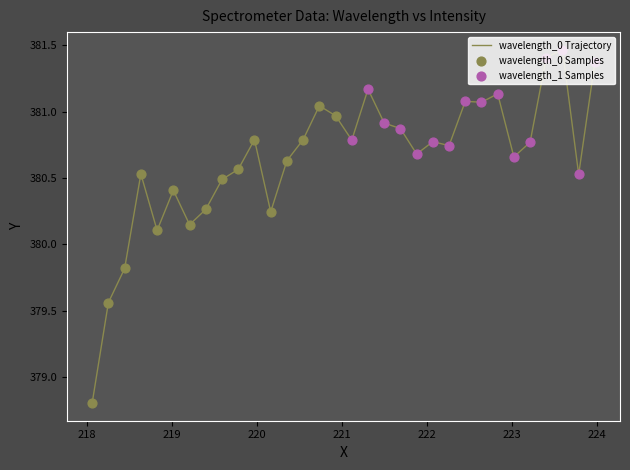

What is the difference between the maximum and minimum values?

2.7